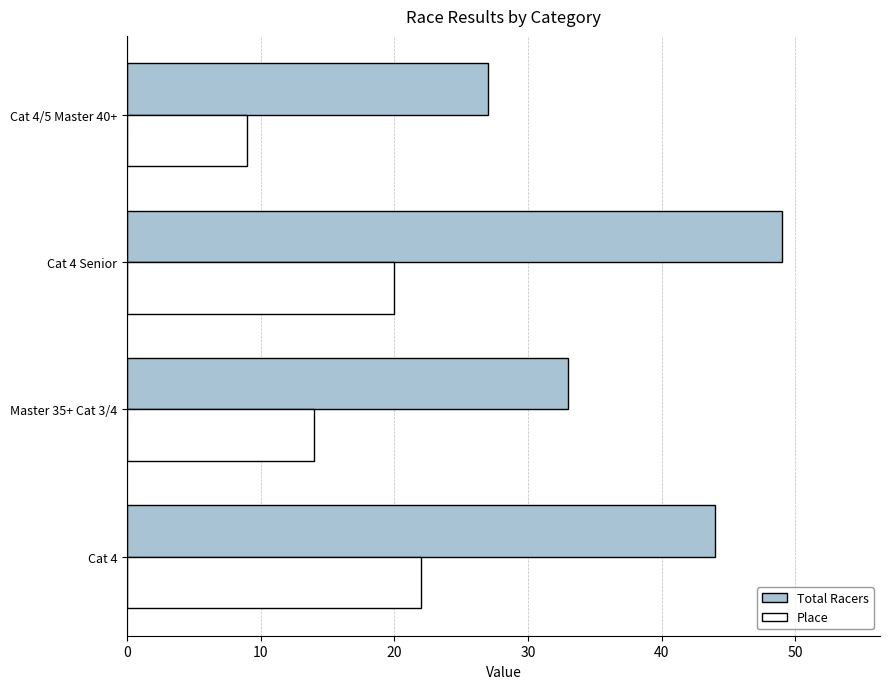

What is the average value of the Place series?

16